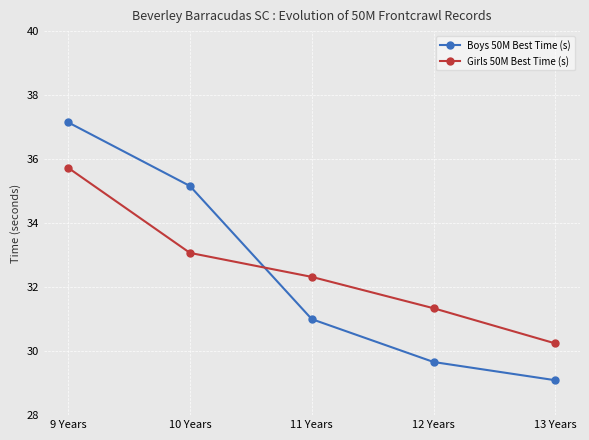

How many data points does each series have?

5